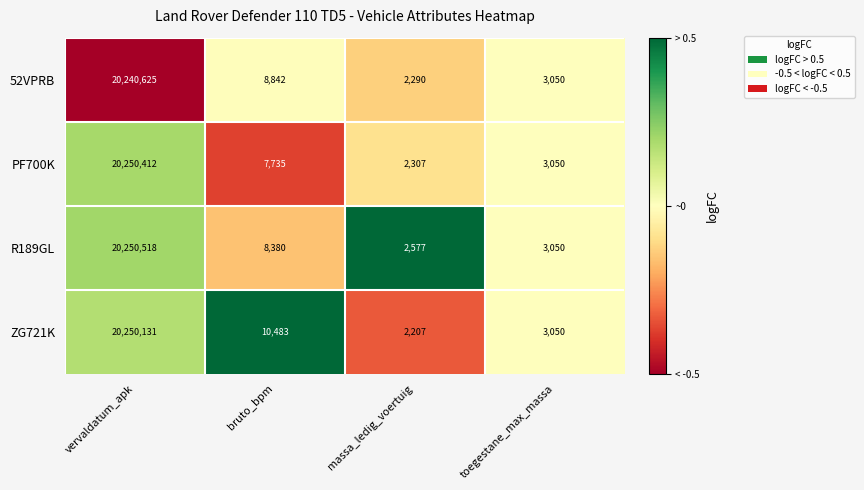

Read the PF700K value at vervaldatum_apk, to the nearest 10.

20250410